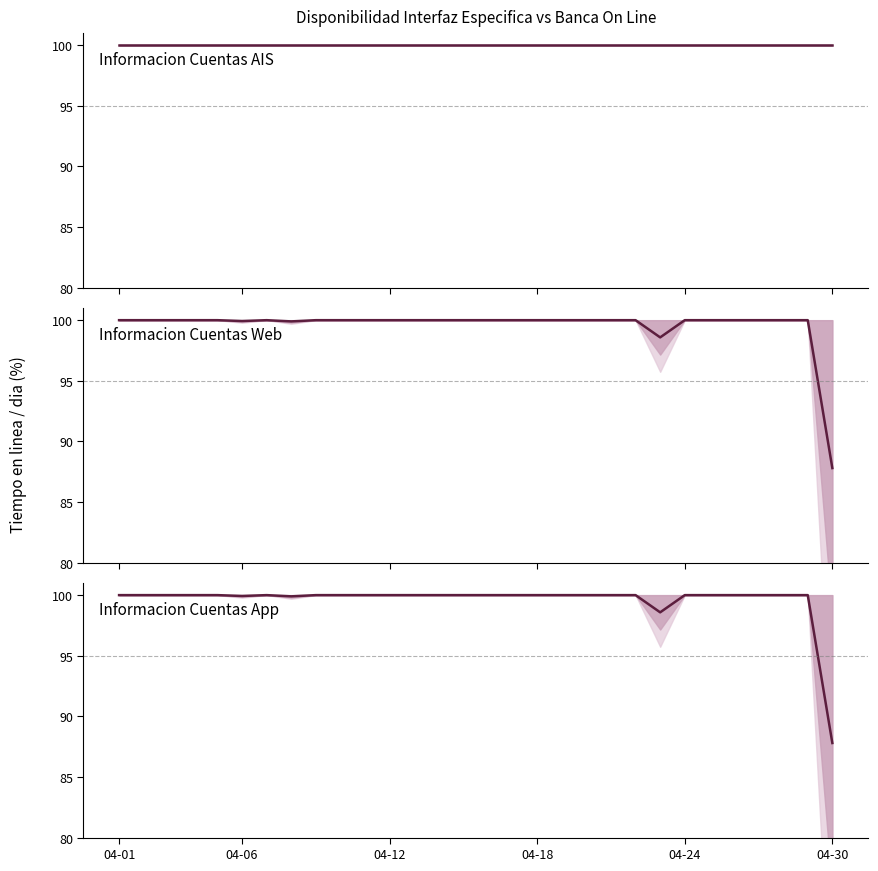

What is the value of the Informacion Cuentas App (Tiempo en linea) point at the 13th from the left?

100.0